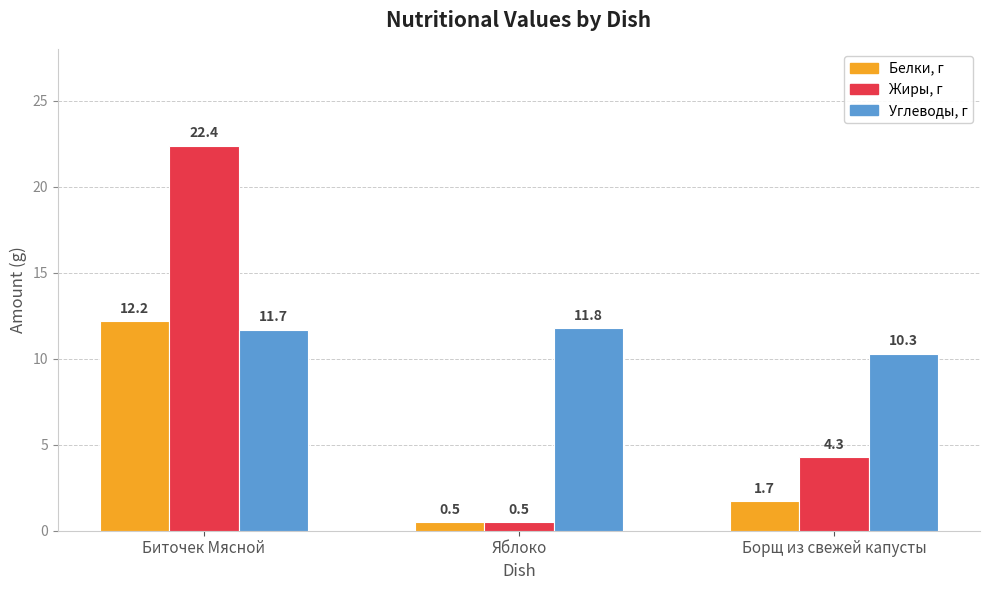

Are the bars grouped side by side (vs. stacked)?

Yes